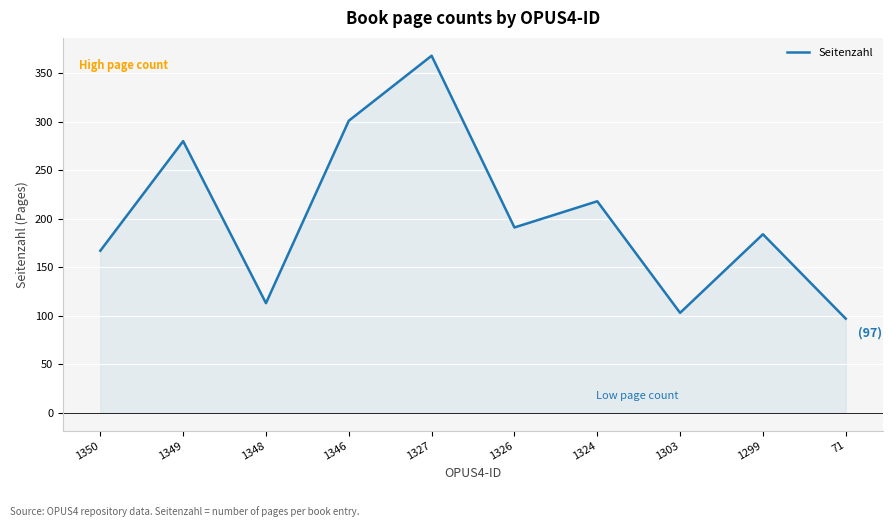

List the labels in order of value, smallest first.

71, 1303, 1348, 1350, 1299, 1326, 1324, 1349, 1346, 1327